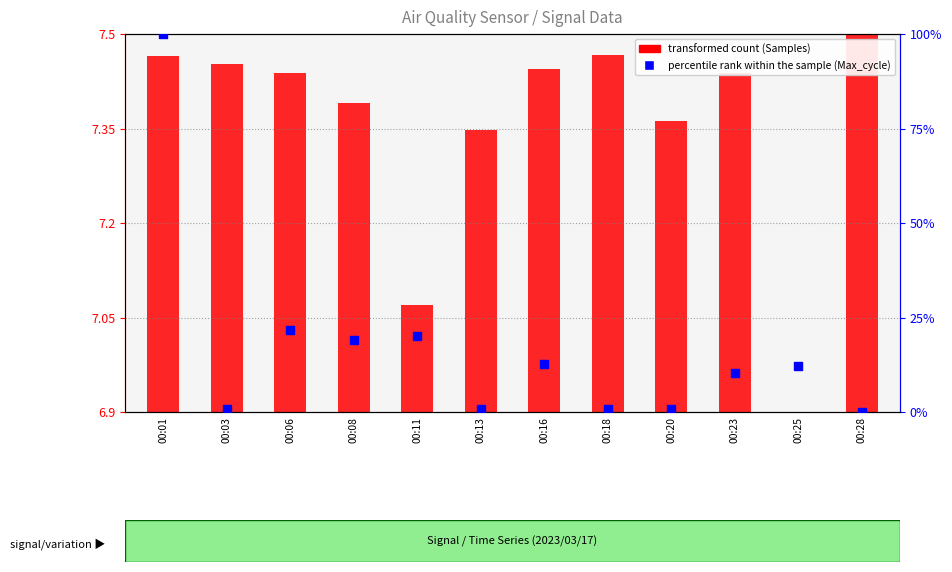

Is the value of percentile rank within the sample (Max_cycle) at 00:06 greater than the value of transformed count (Samples) at 00:16?

Yes